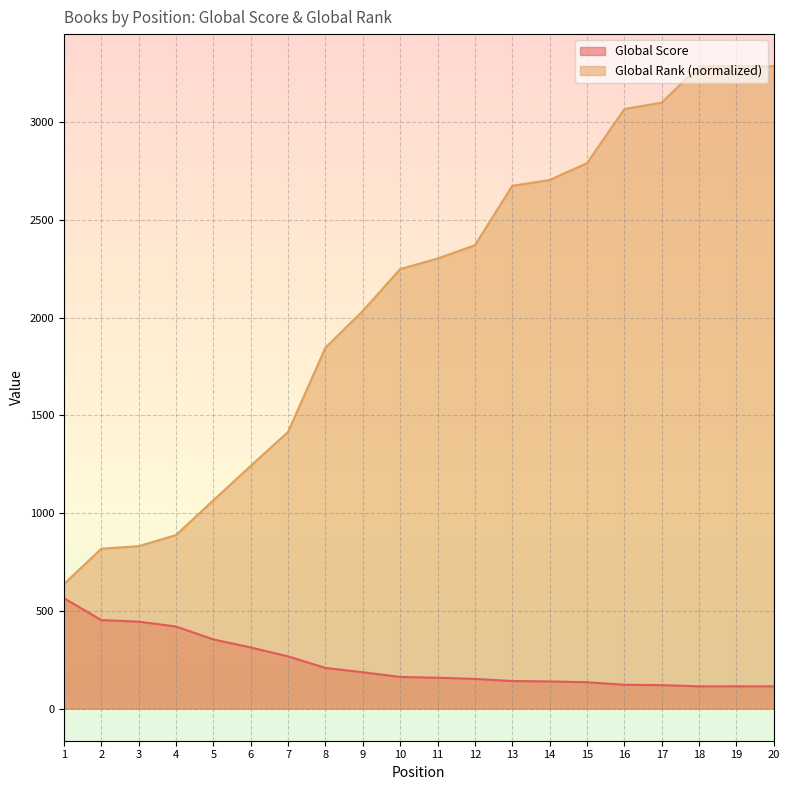

True or false: Global Score has a value of 29 at 15.

False